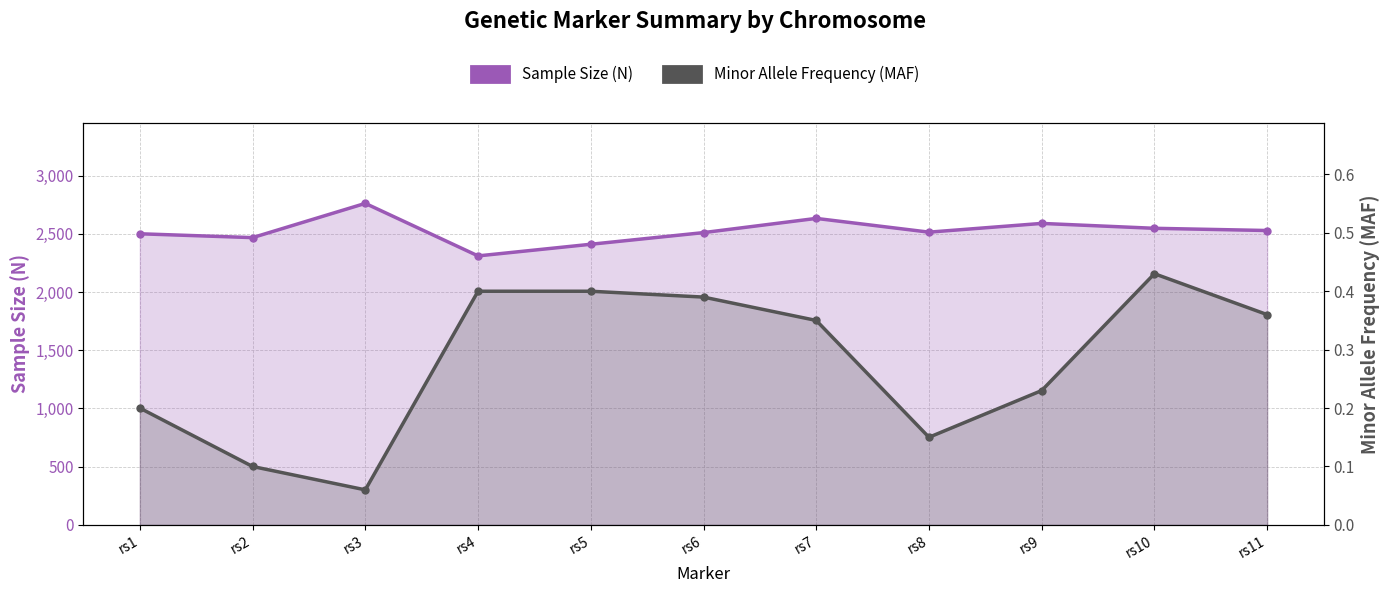

Reading left to right, what are all the values shown in this chart?

Sample Size (N): 2500.0	2467.0	2761.0	2310.0	2410.0	2510.0	2632.0	2514.0	2589.0	2547.0	2528.0
Minor Allele Frequency (MAF): 0.2	0.1	0.1	0.4	0.4	0.4	0.3	0.1	0.2	0.4	0.4